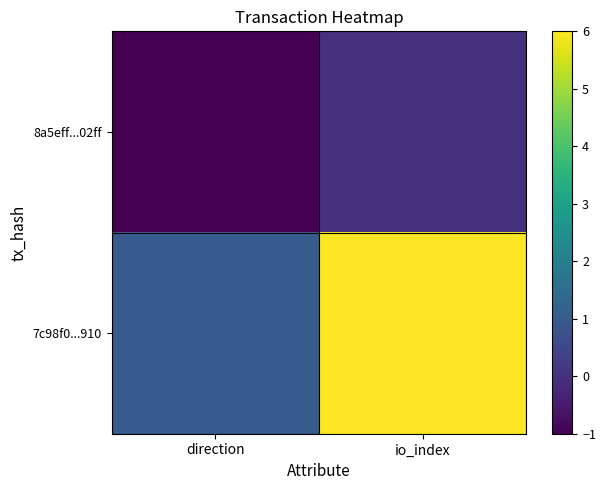

Reading left to right, extract all data points from this chart.

8a5eff...02ff: direction=-1	io_index=0
7c98f0...910: direction=1	io_index=6